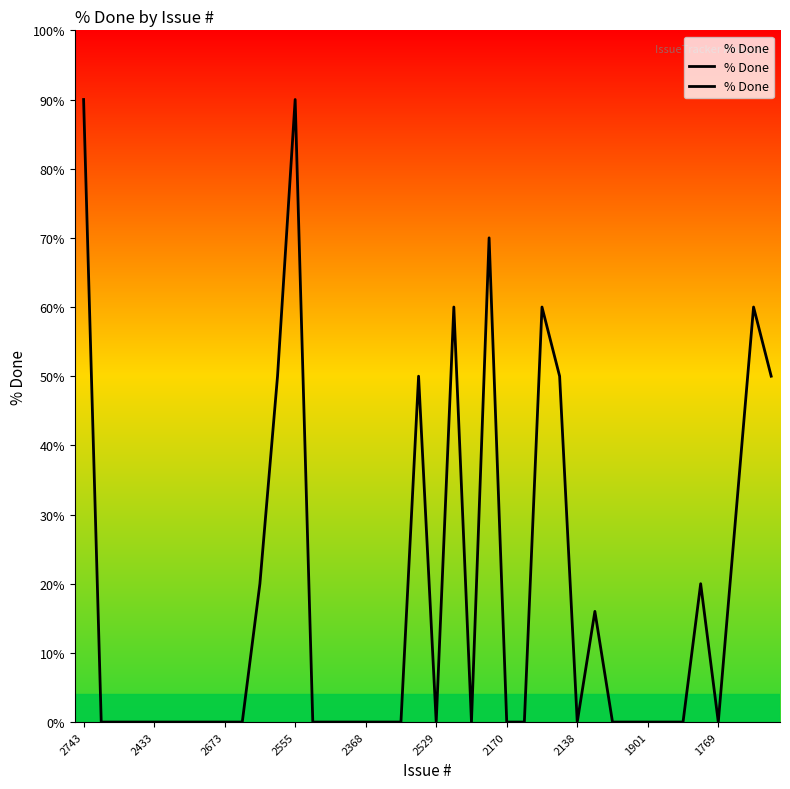

Reading right to left, transcribe all the data shown in this chart.

50	60	30	0	20	0	0	0	0	0	16	0	50	60	0	0	70	0	60	0	50	0	0	0	0	0	0	90	50	20	0	0	0	0	0	0	0	0	0	90